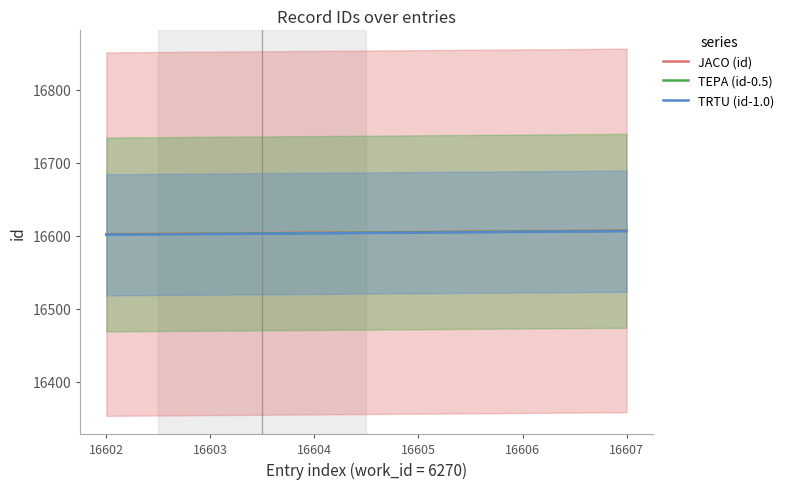

At which category is the sum across all series the highest?

16607